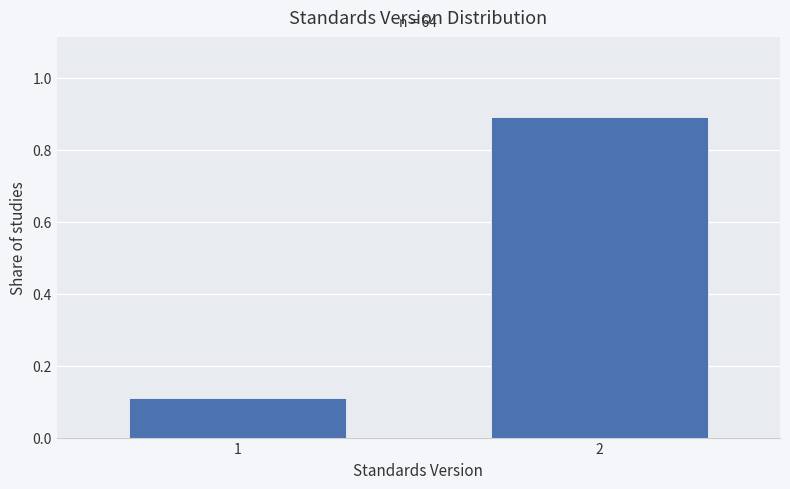

Reading right to left, list all the values displayed in this chart.

2=0.9	1=0.1